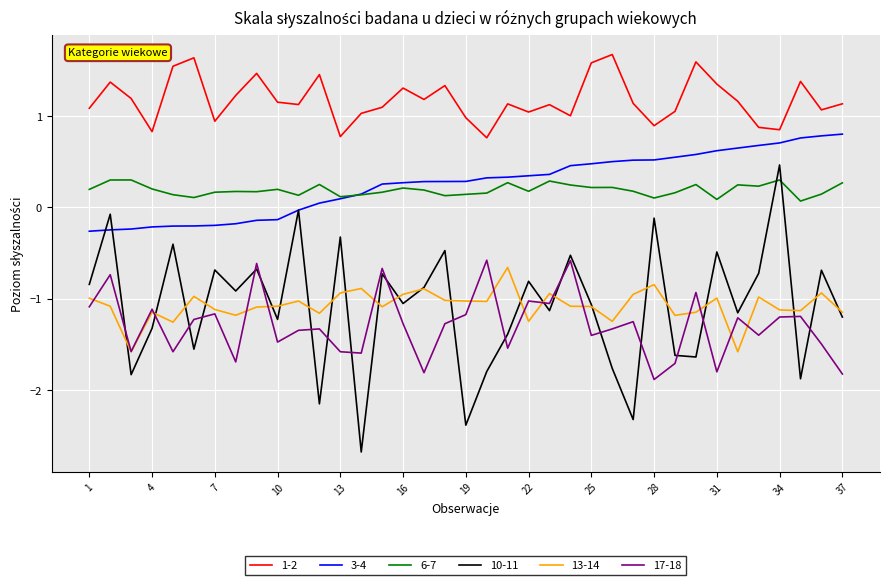

True or false: 13-14 and 6-7 intersect in this chart.

False